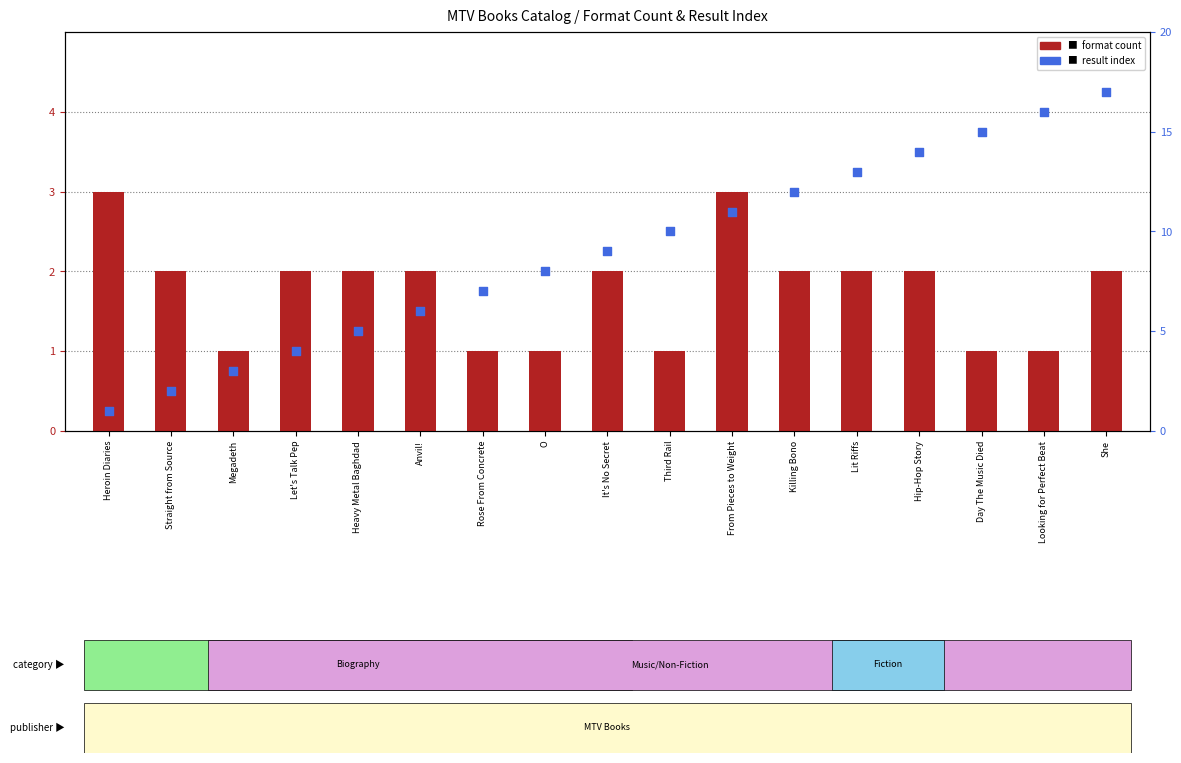

Which series has the widest spread of Y values?

result index